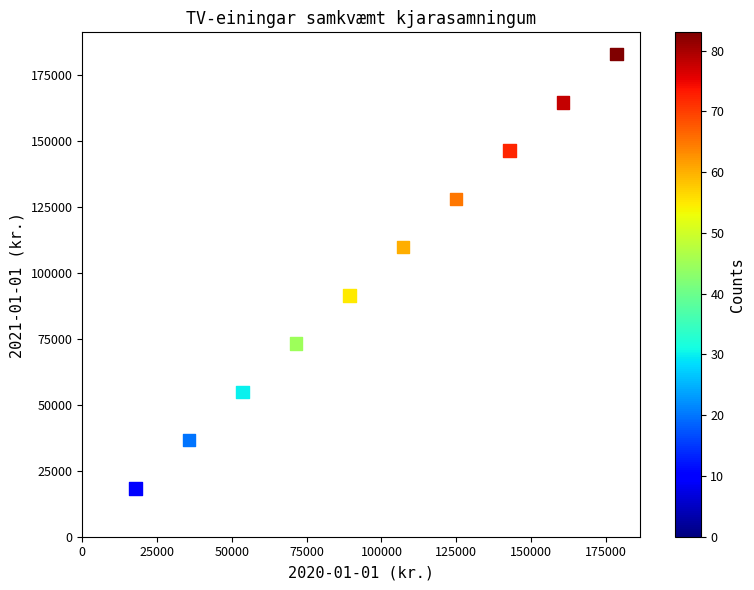

What is the average Y value?

100631